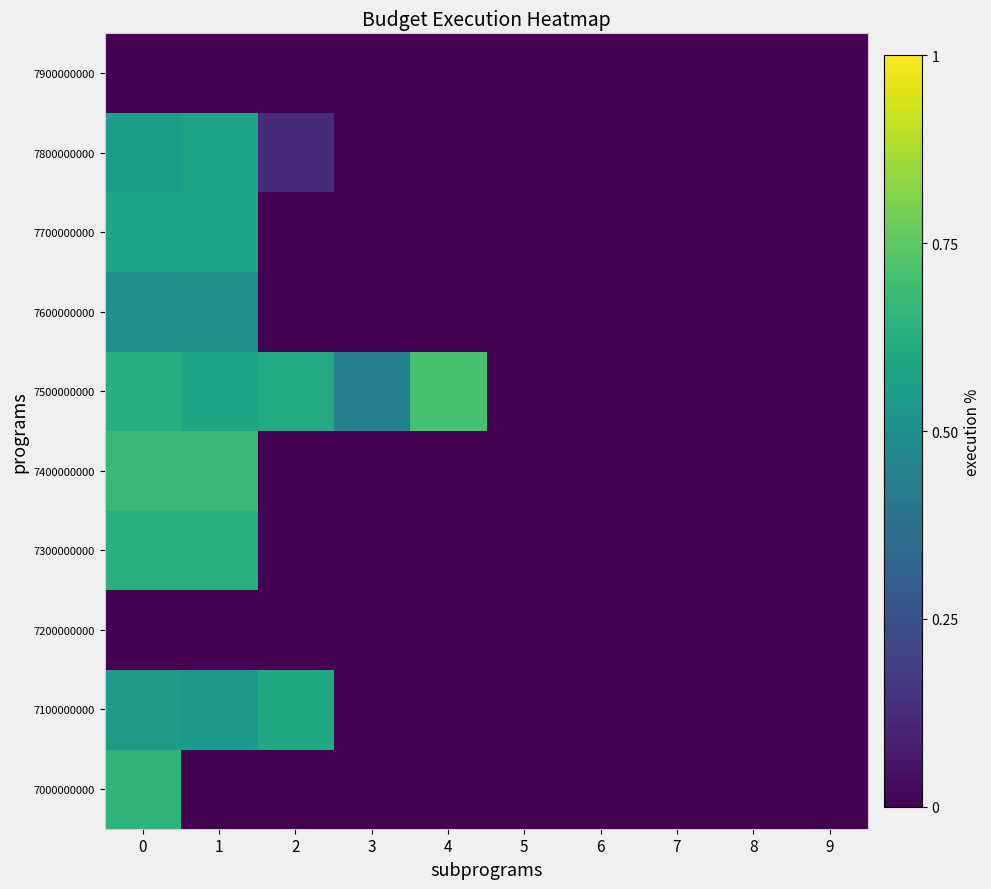

At 2, list the series in order from smallest to largest.

row_0, row_2, row_3, row_4, row_6, row_7, row_9, row_8, row_1, row_5